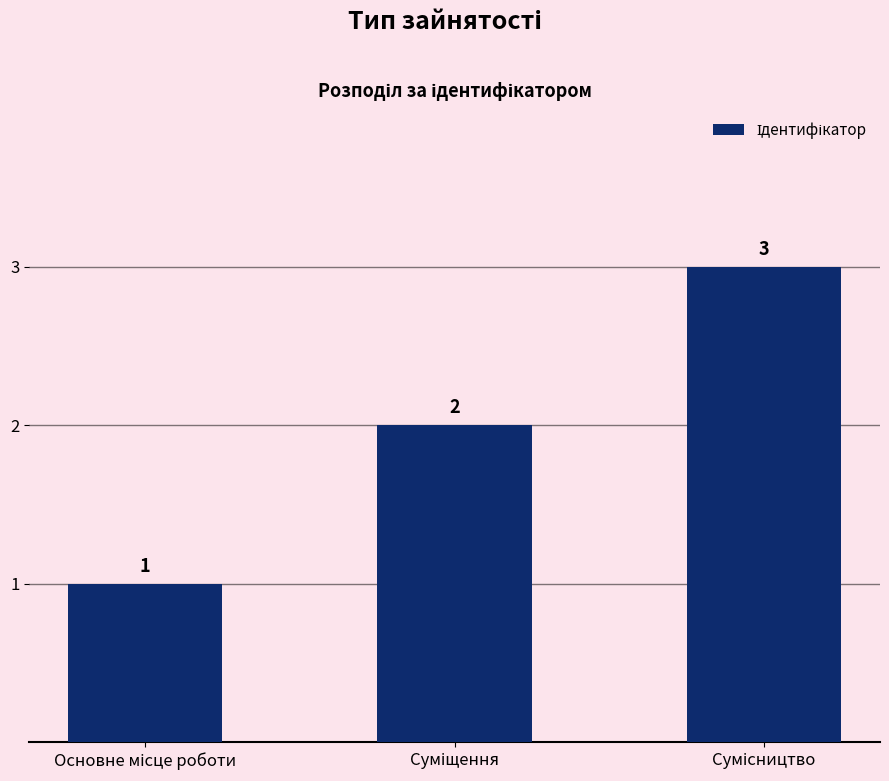

How many values are between 1 and 3?

3